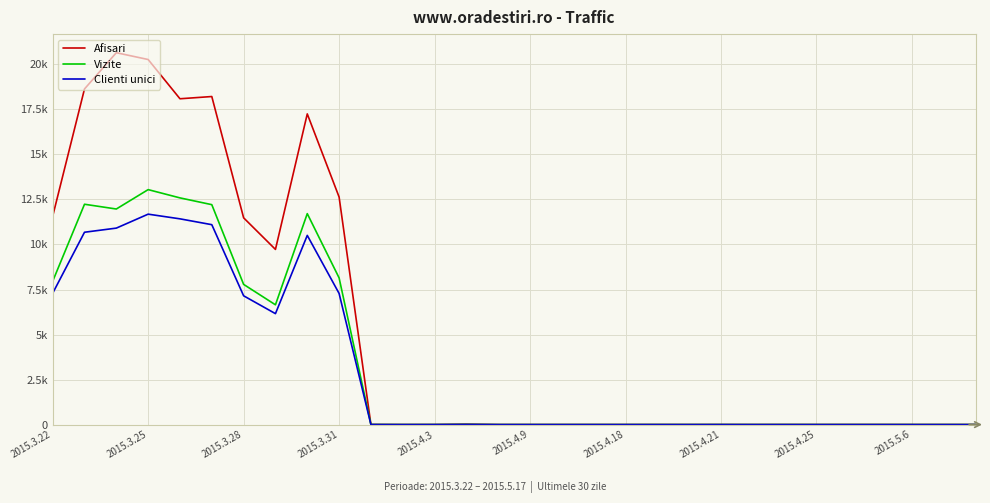

Does the chart have visible grid lines?

Yes